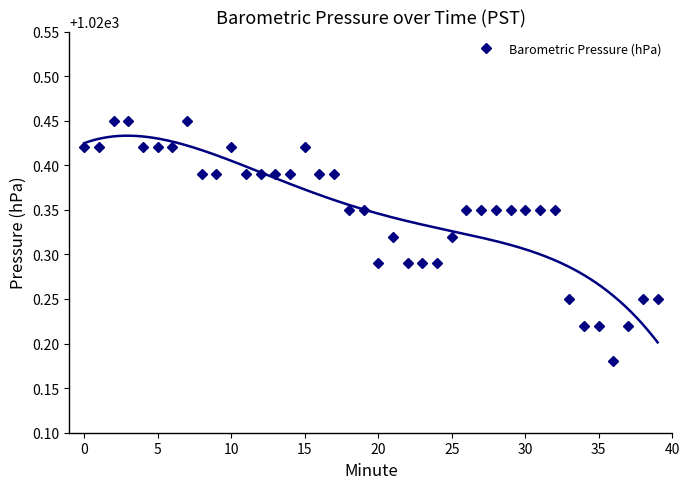

Count the number of data series in this chart.

1